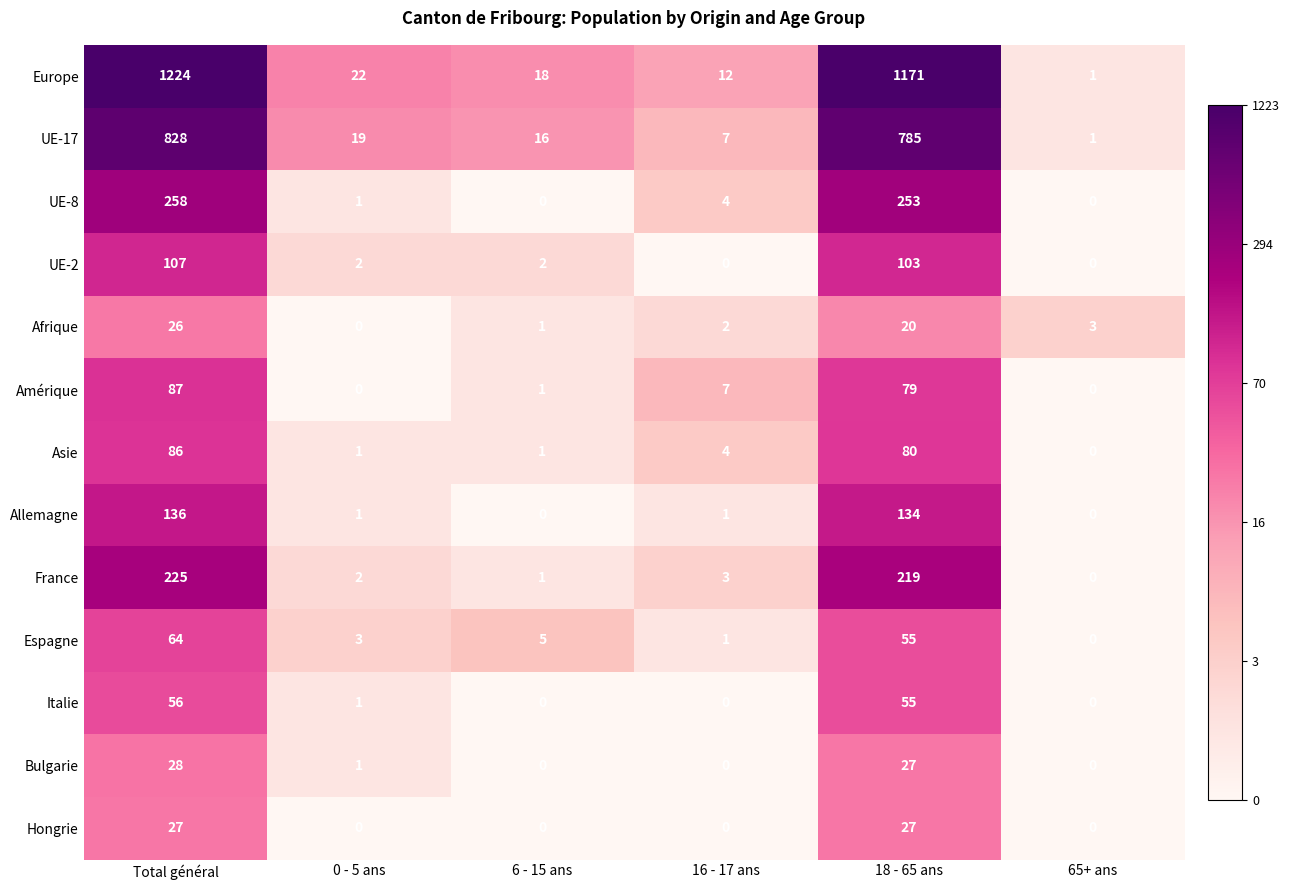

Count the number of data series in this chart.

13